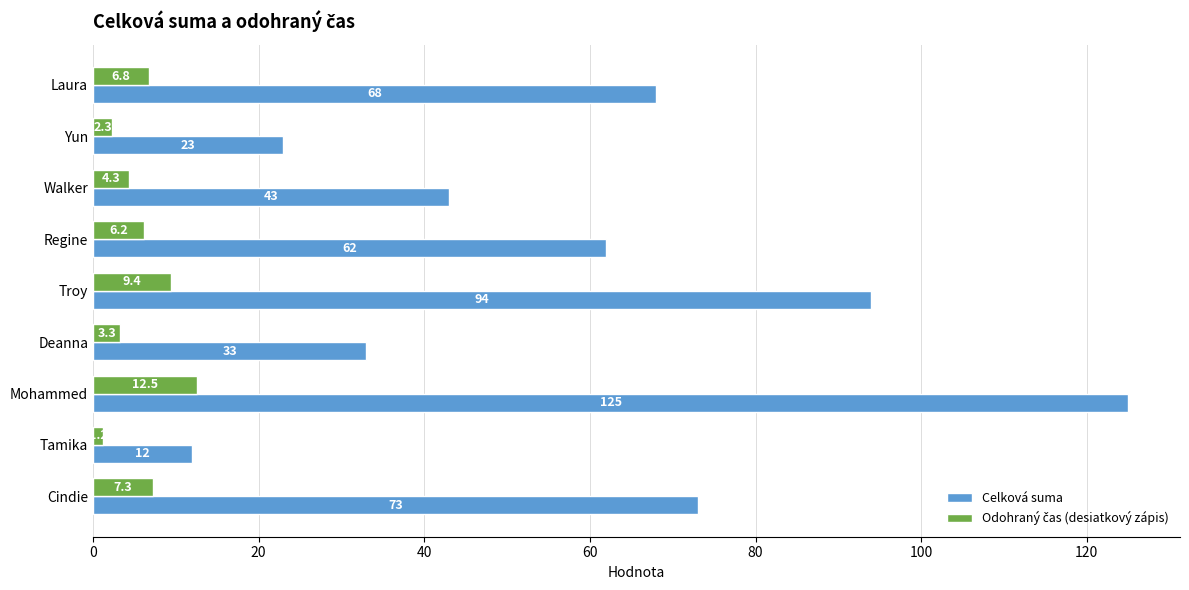

Which series has the largest range (max minus min)?

Celková suma